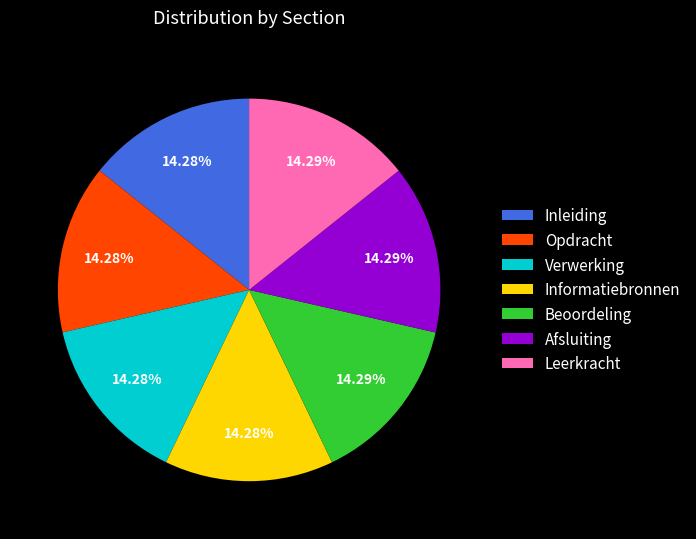

How many segments does this pie chart have?

7